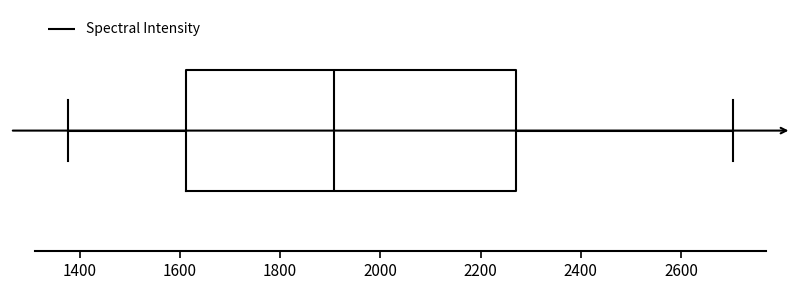

Read this box plot against the x-axis: the position of the median line, the range covered by the box, and the ends of both whiskers. The values are not printed on the chart, so give them approximately, as read against the axis.

median 1900, box 1620 to 2280, whiskers 1380 to 2700